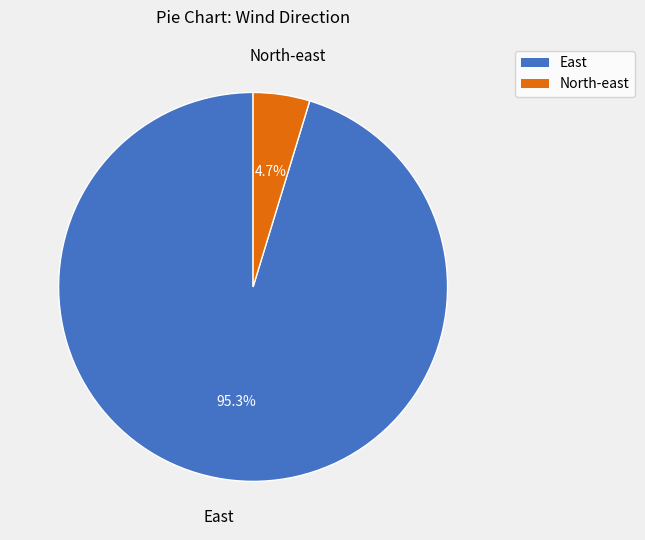

Is there a majority slice in this chart?

Yes